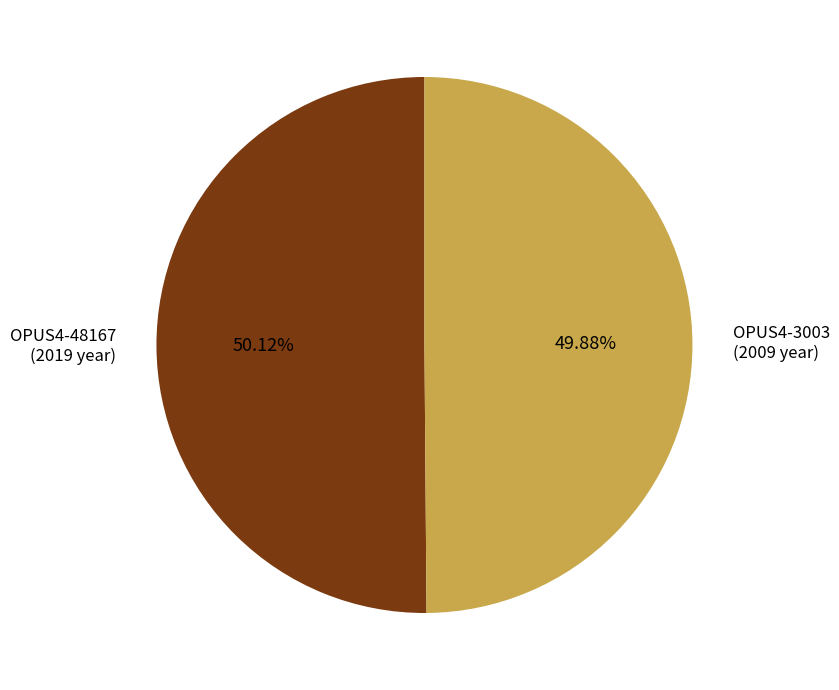

Is there any slice that represents more than half of the pie?

Yes